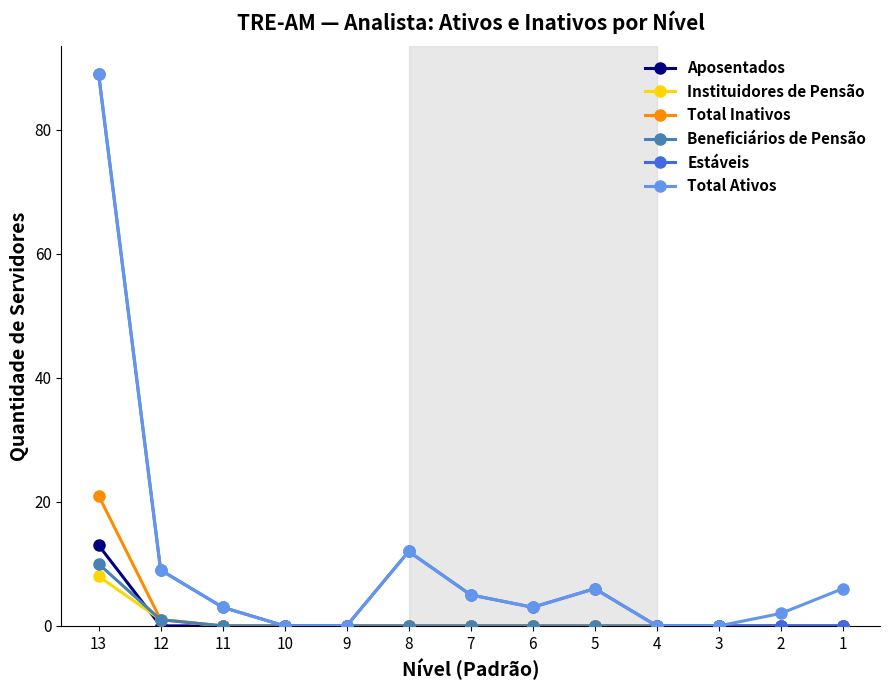

Does the chart display data point markers on the line(s)?

Yes